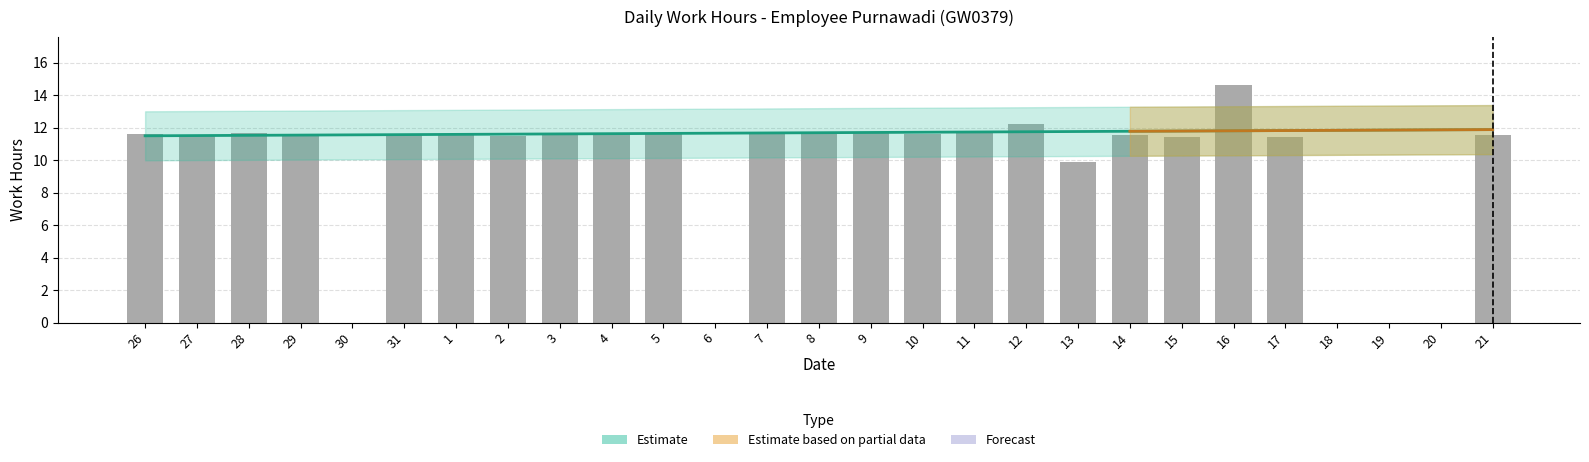

List the labels in order of value, smallest first.

30, 6, 18, 19, 20, 13, 17, 15, 2, 3, 27, 21, 31, 1, 14, 29, 4, 26, 5, 10, 7, 8, 9, 11, 28, 12, 16